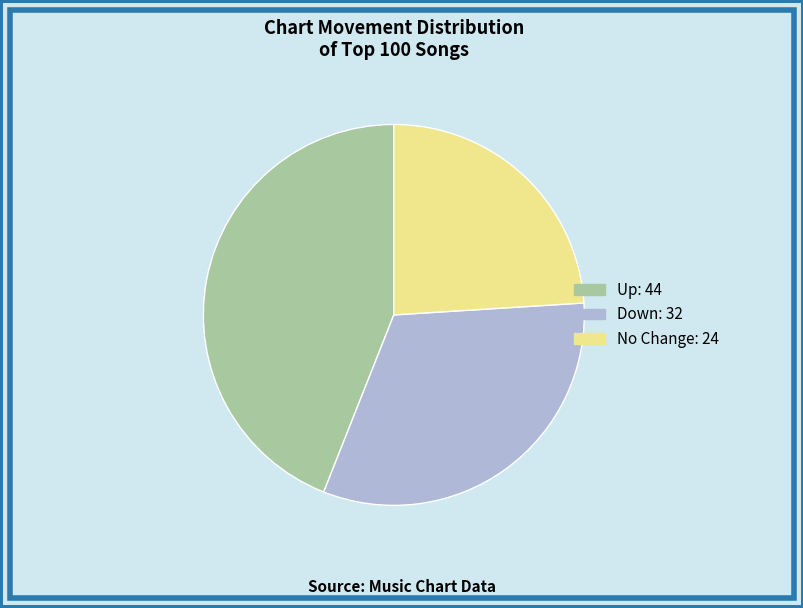

How many slices are in this pie chart?

3